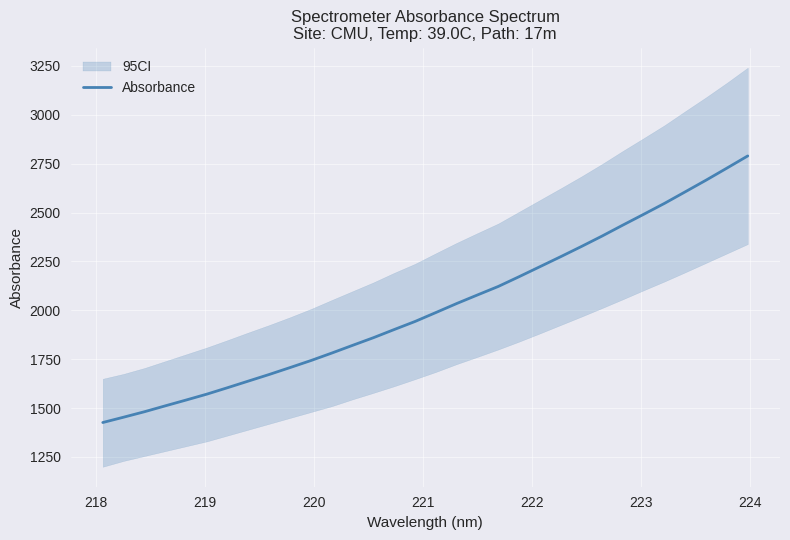

What is the lowest value of the Absorbance series?

1426.3